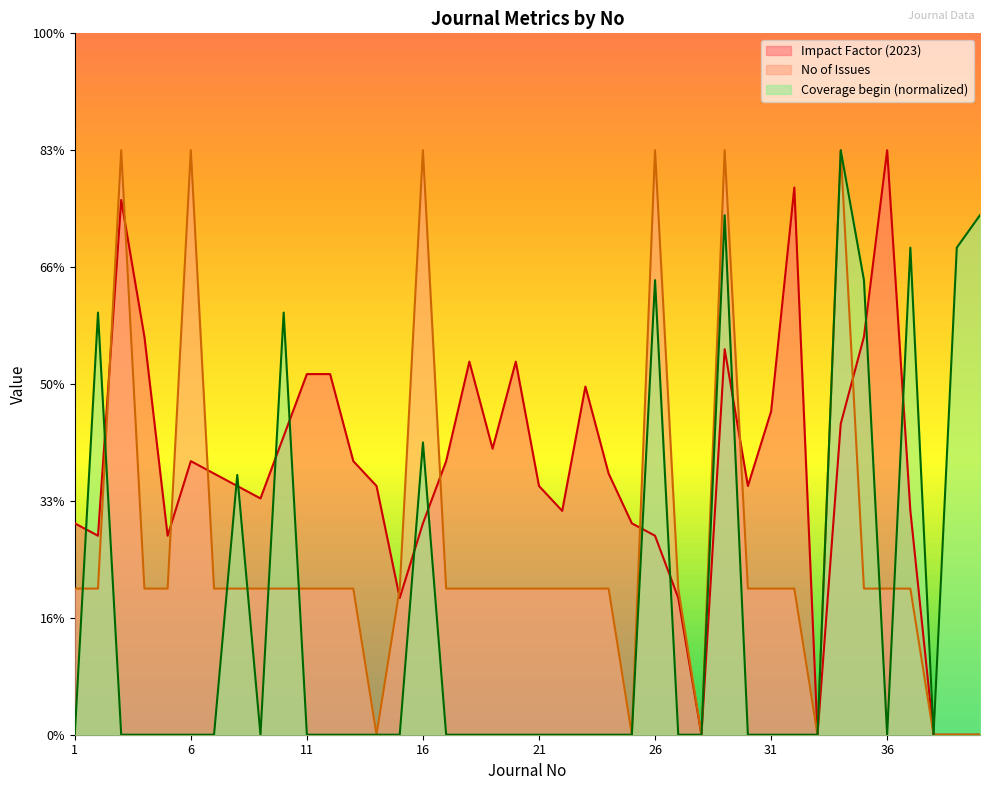

Rank the series at 8 from highest to lowest value.

Coverage begin (normalized), Impact Factor (2023), No of Issues